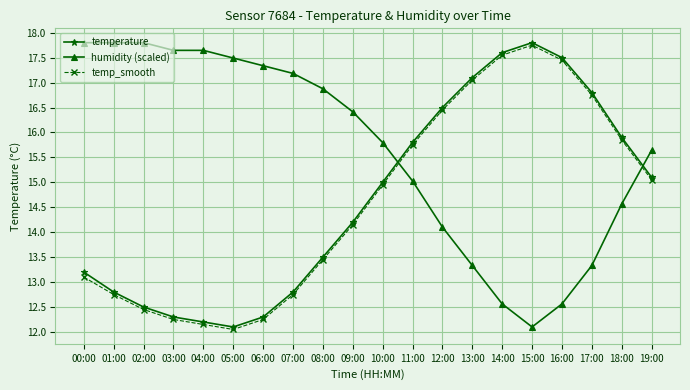

What is the difference between the maximum and minimum values in the temperature series?

5.7